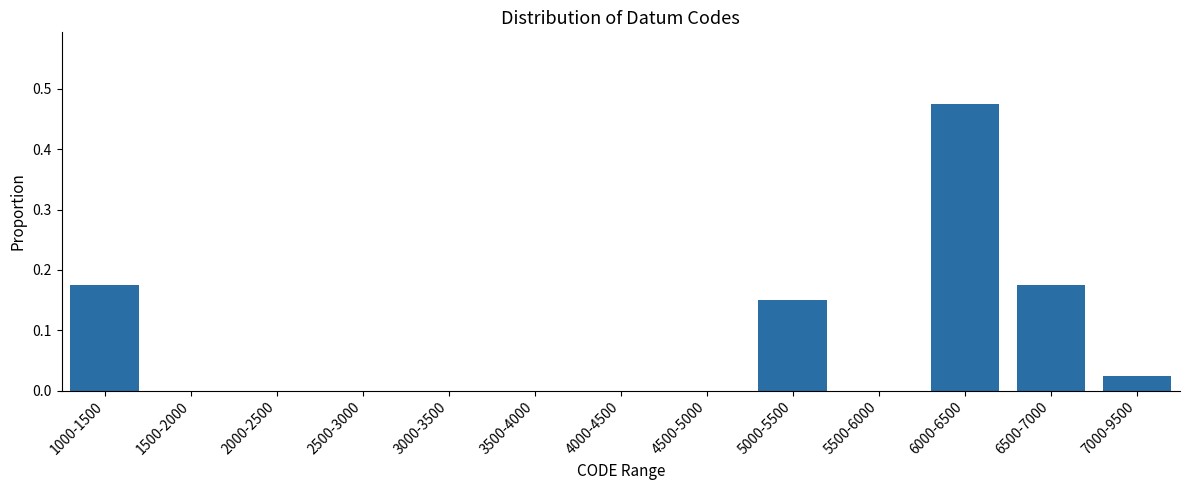

True or false: the data shows 0.0 at 4000-4500.

True